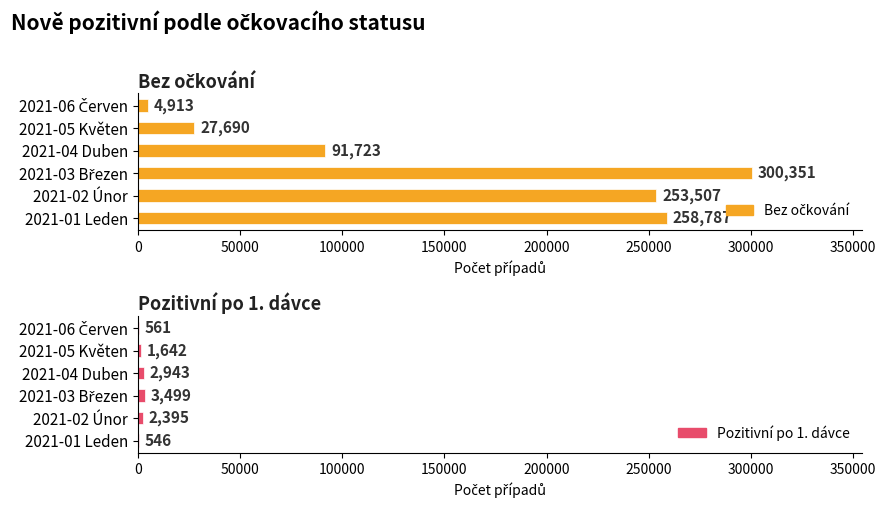

Which series changed the most between 2021-04 Duben and 2021-06 Červen?

Bez očkování